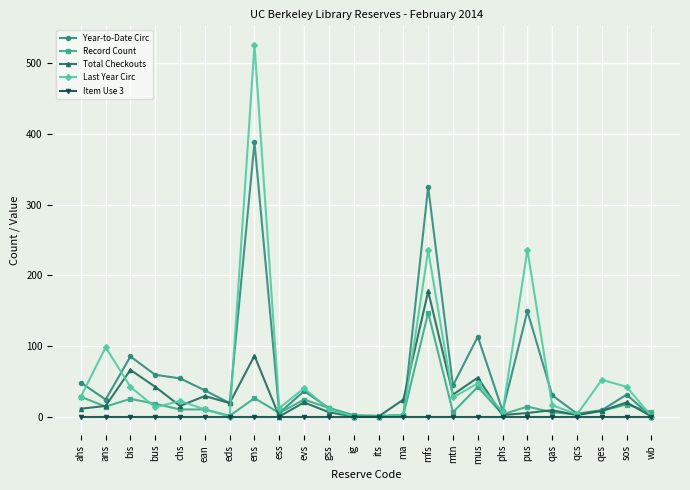

Between mfs and qas, which series saw the biggest shift?

Year-to-Date Circ